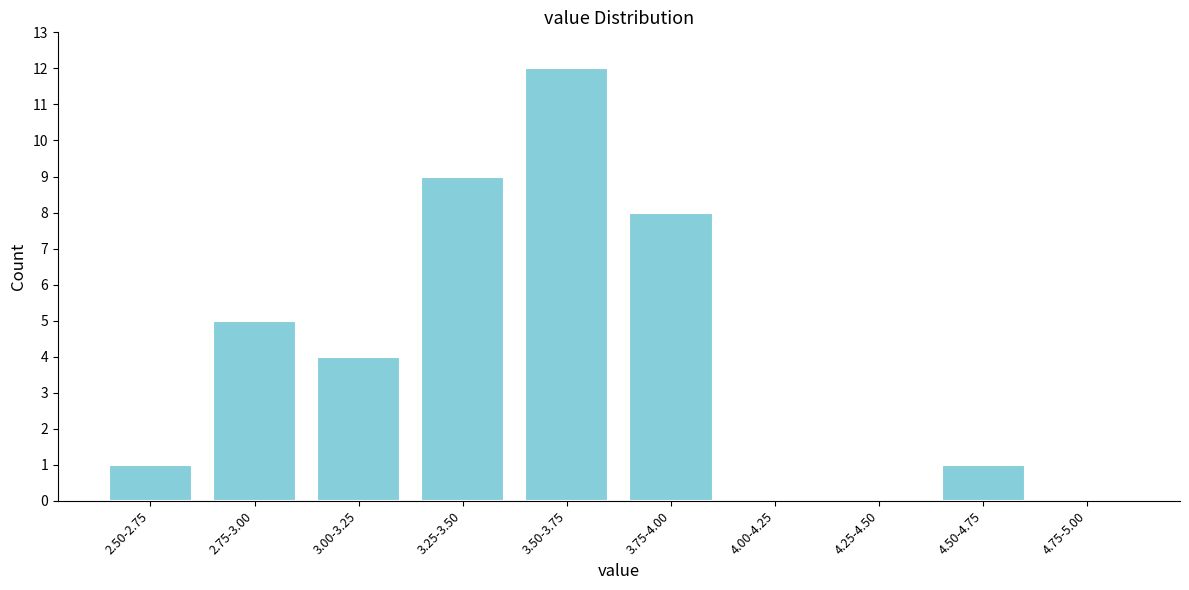

Reading right to left, list all the values displayed in this chart.

4.75-5.00=0	4.50-4.75=1	4.25-4.50=0	4.00-4.25=0	3.75-4.00=8	3.50-3.75=12	3.25-3.50=9	3.00-3.25=4	2.75-3.00=5	2.50-2.75=1